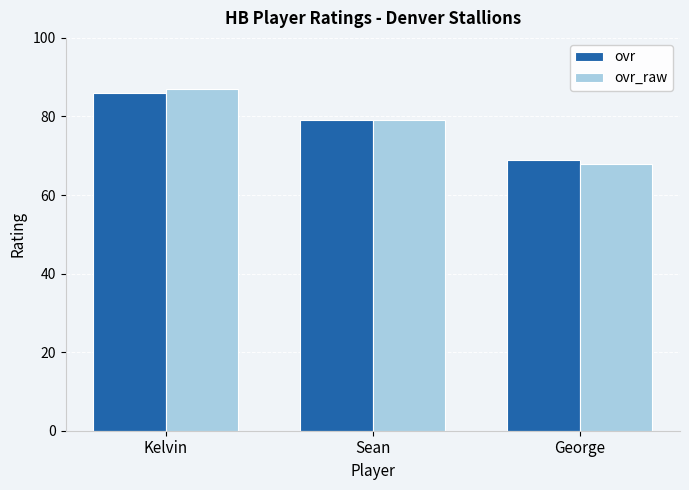

At which label does ovr reach its peak?

Kelvin